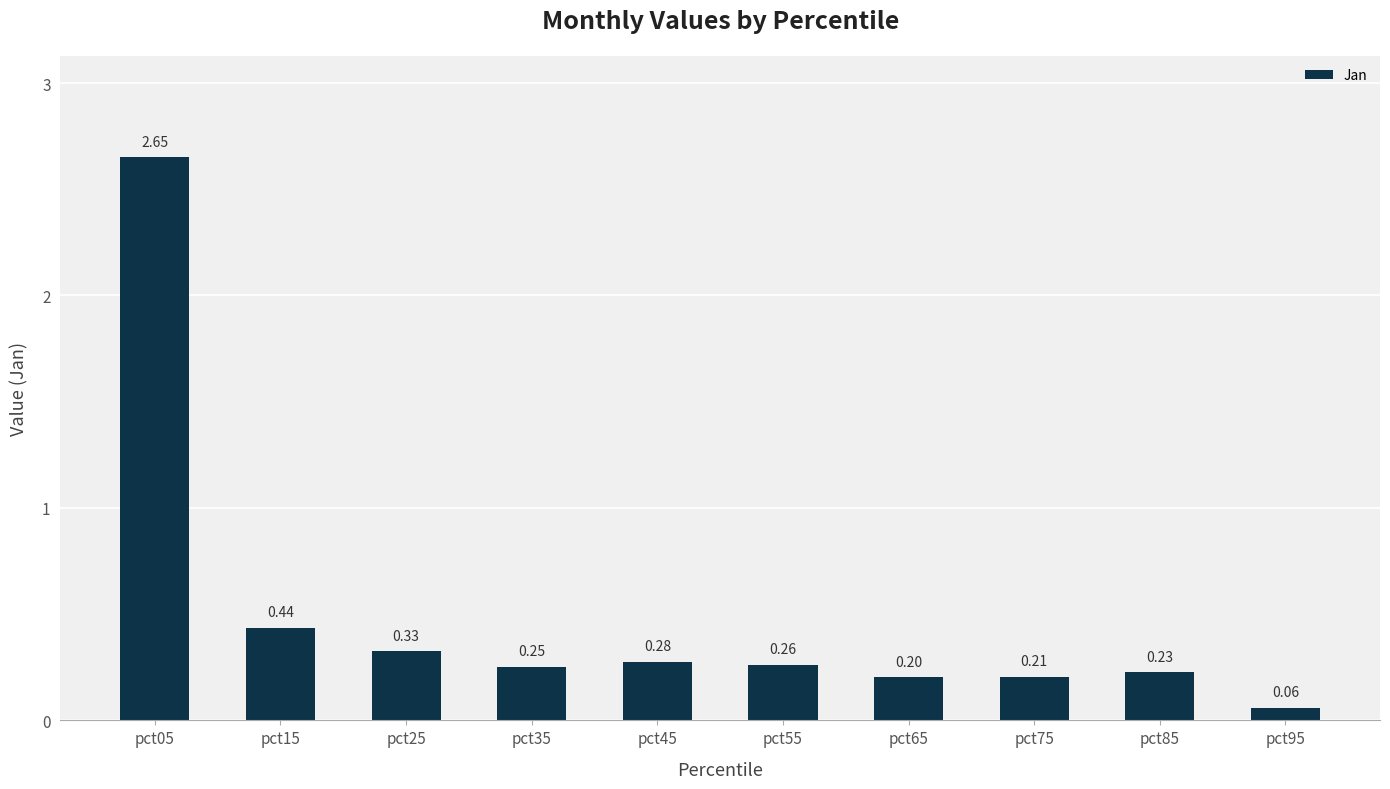

How many bars are there in total?

10